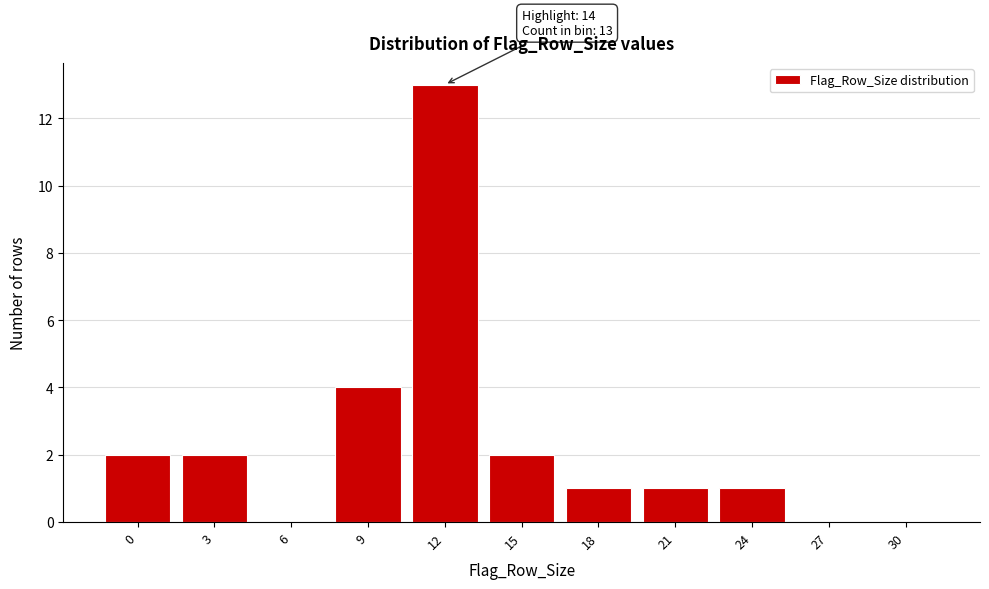

Reading left to right, list all the values displayed in this chart.

0=2	3=2	6=0	9=4	12=13	15=2	18=1	21=1	24=1	27=0	30=0